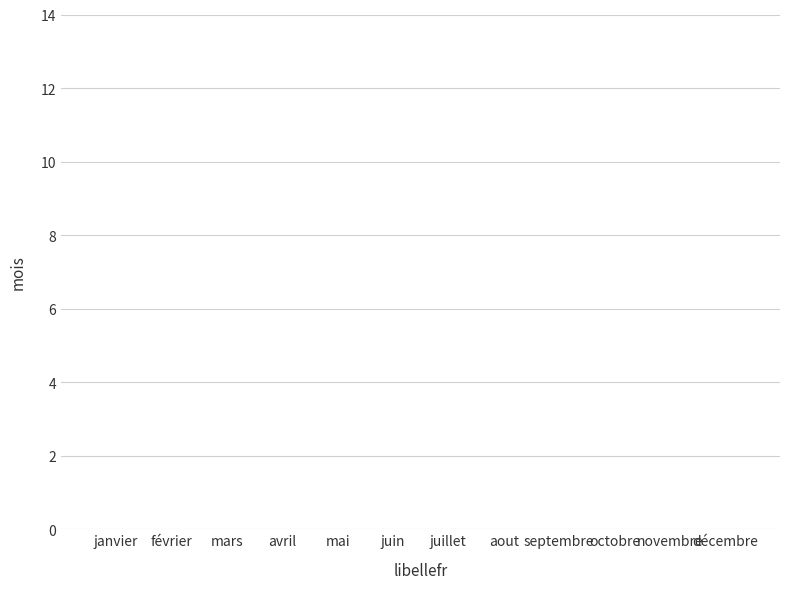

What value does the data have at mars, to the nearest 5?

5